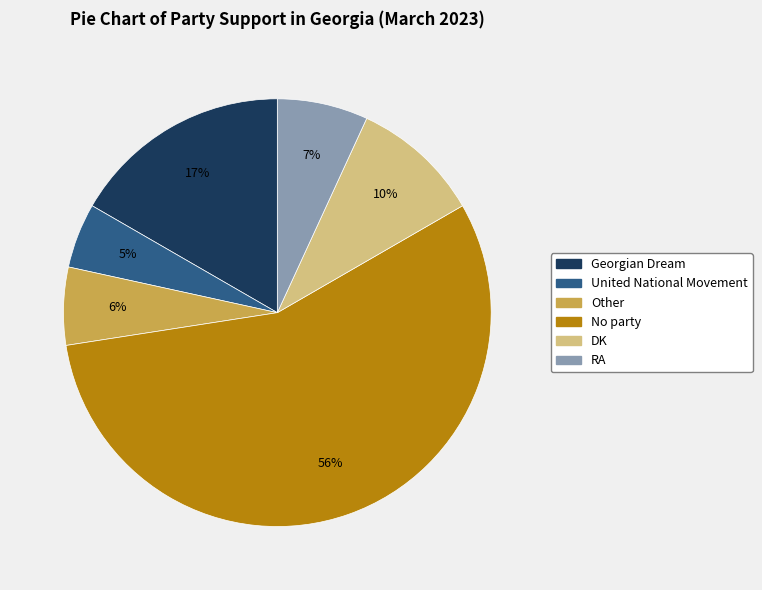

Between RA and Georgian Dream, which is larger?

Georgian Dream